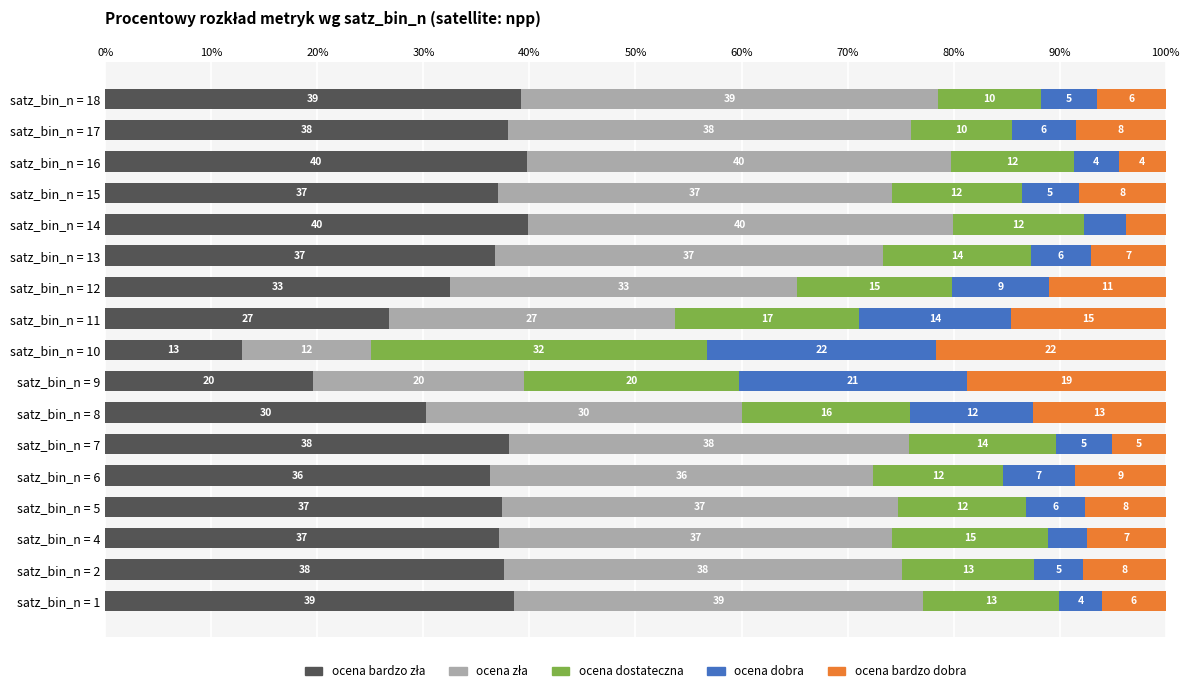

How many distinct data groups are displayed?

5